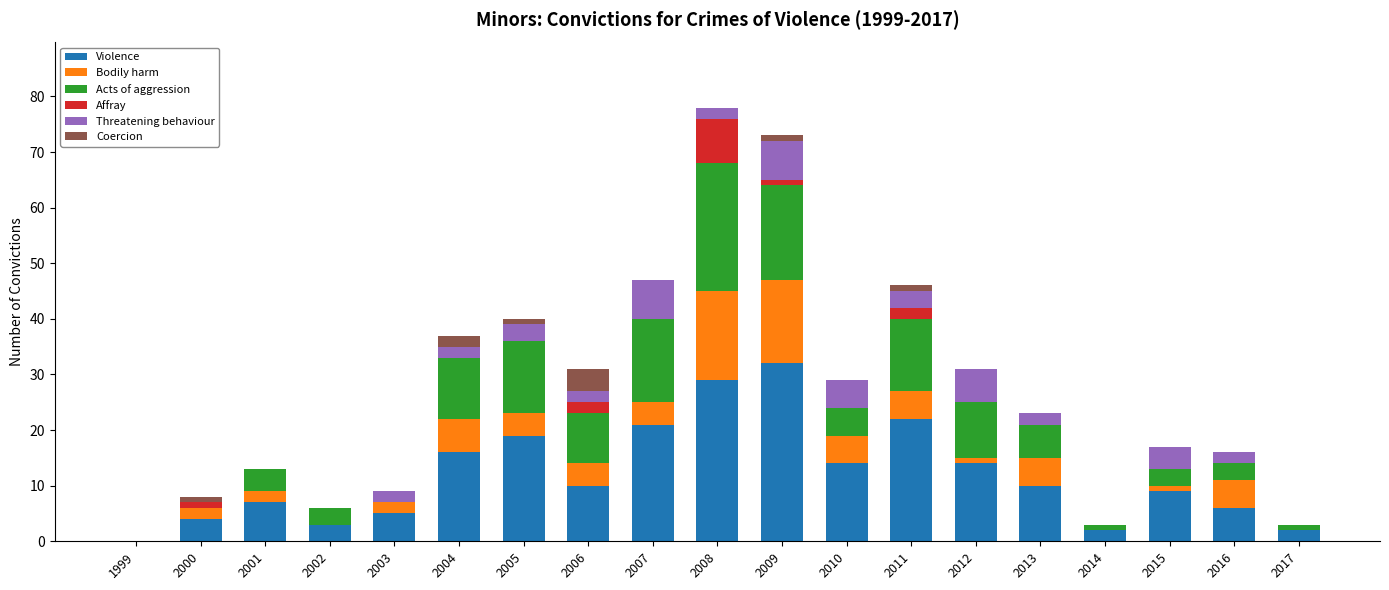

The Violence series shows 14 at 2006. True or false?

False